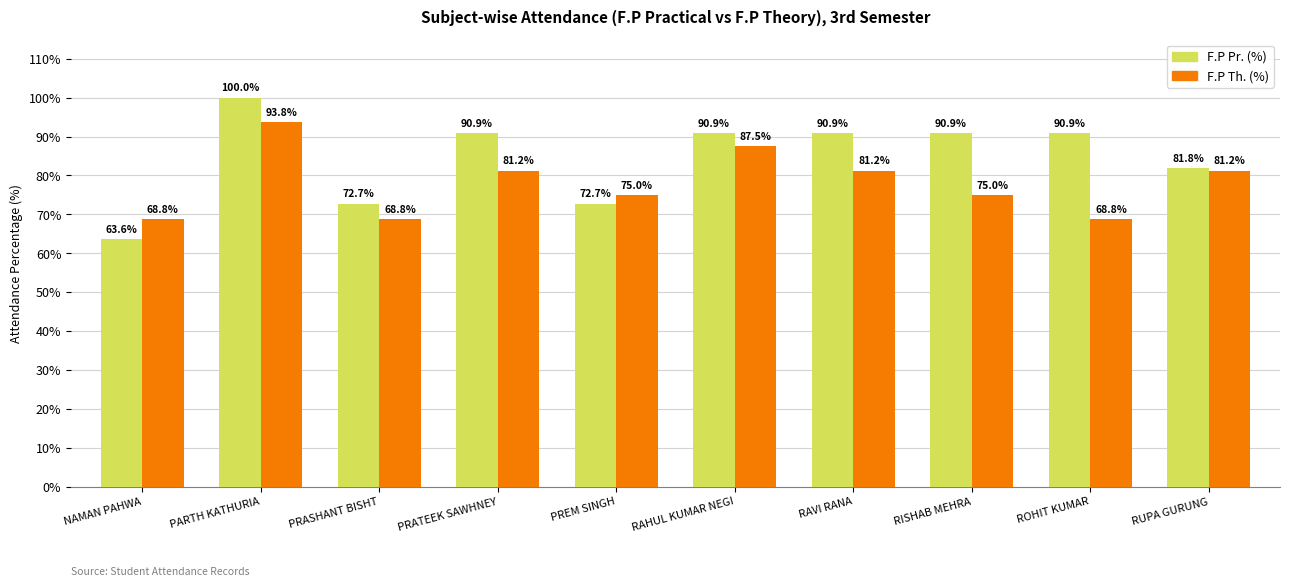

The value of F.P Pr. (%) at RISHAB MEHRA is 90.9. True or false?

True